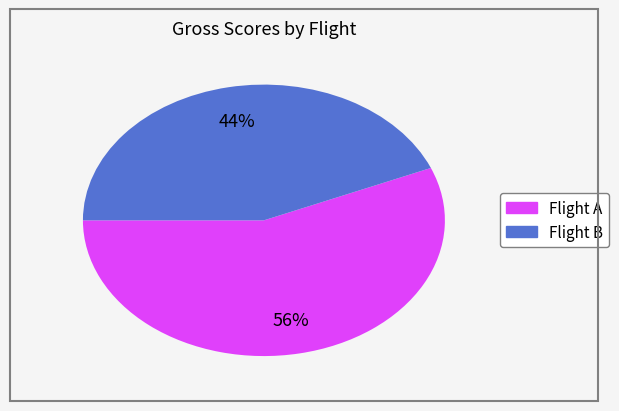

To the nearest percent, what is the average slice percentage?

50%